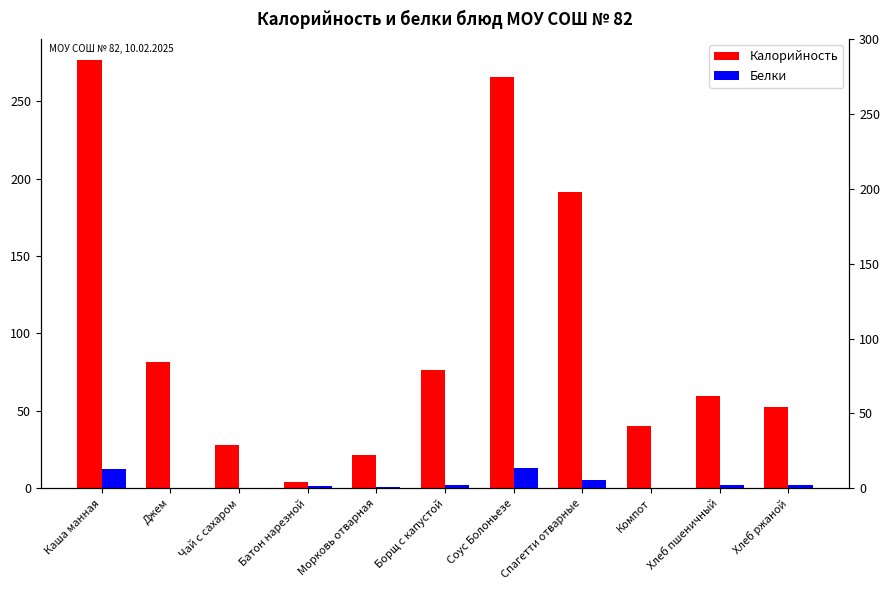

What is the maximum value shown in the chart?

276.4